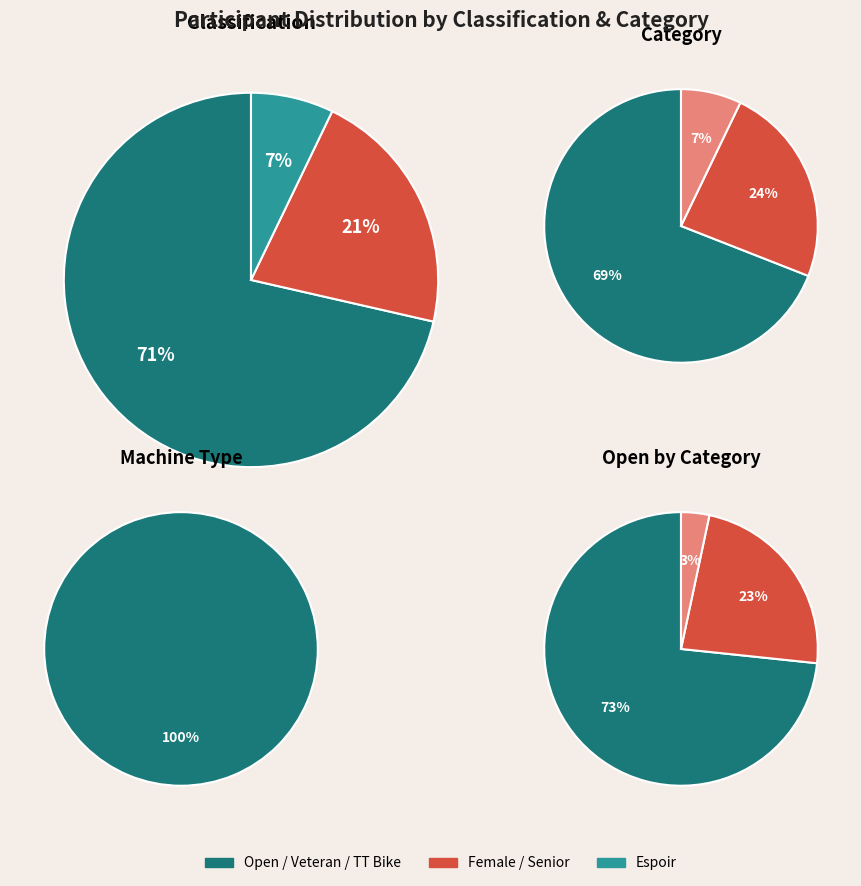

What percentage is the Open slice, to the nearest percent?

71%